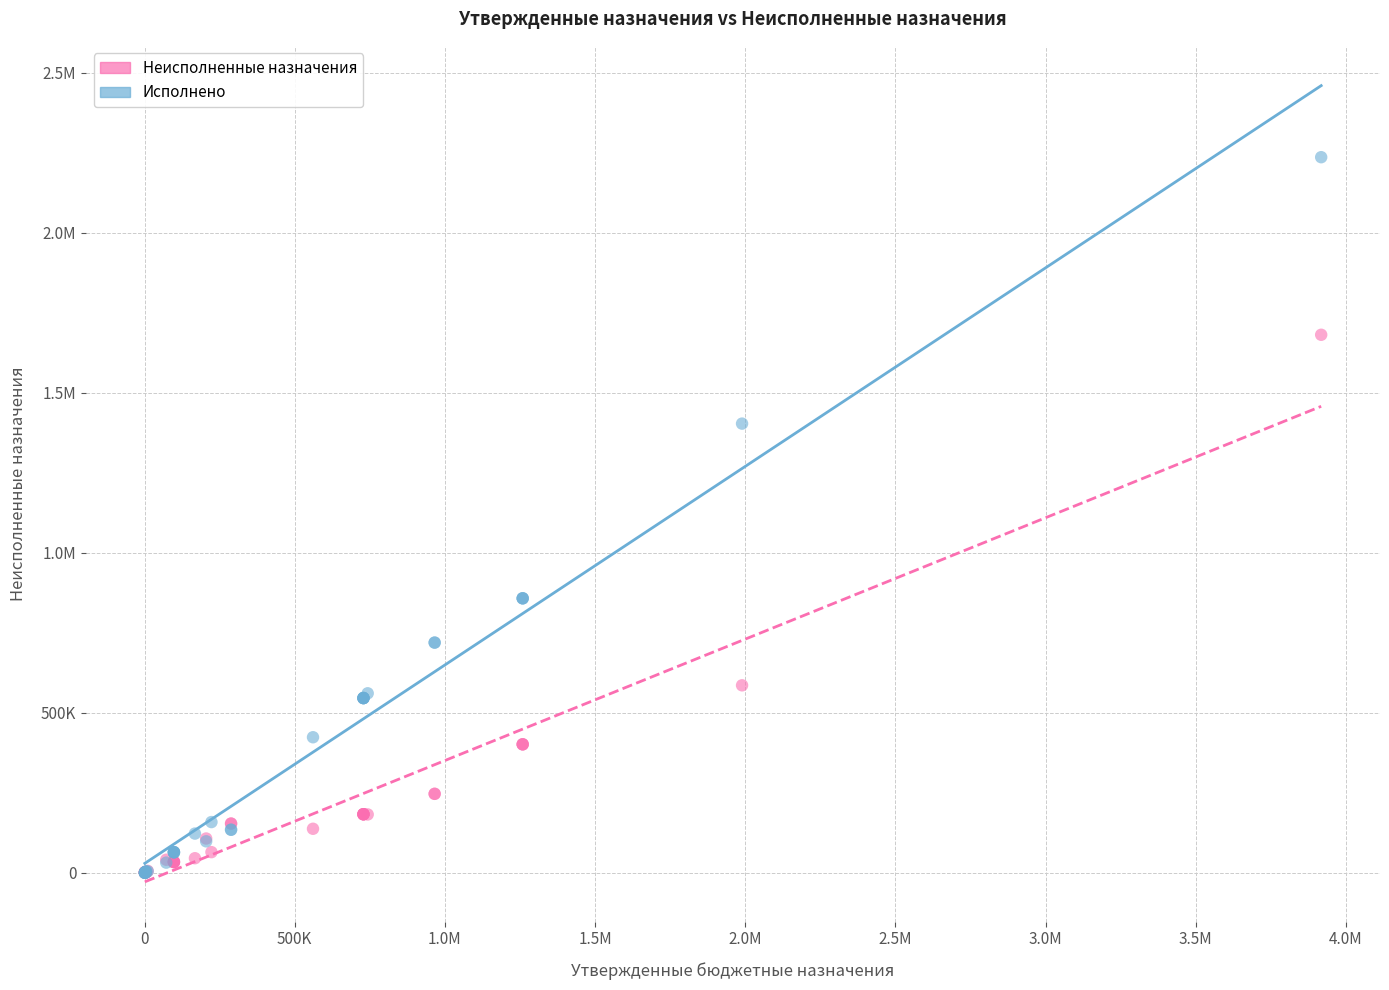

What are all the series names shown in the legend?

Неисполненные назначения, Исполнено